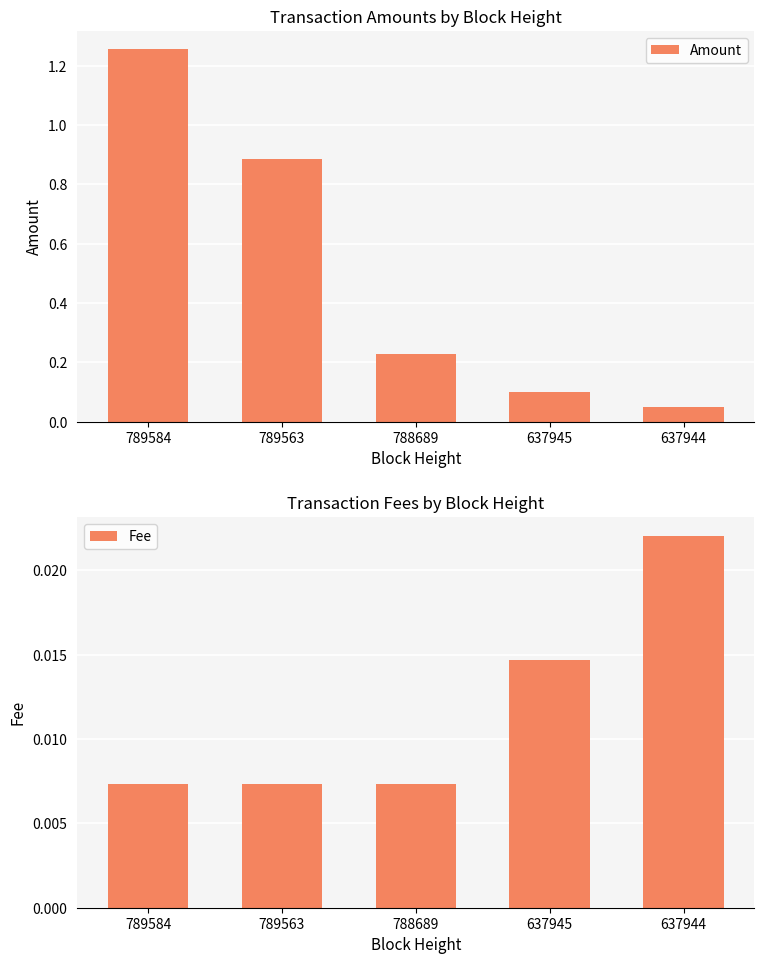

What is the maximum value shown in the chart?

1.3